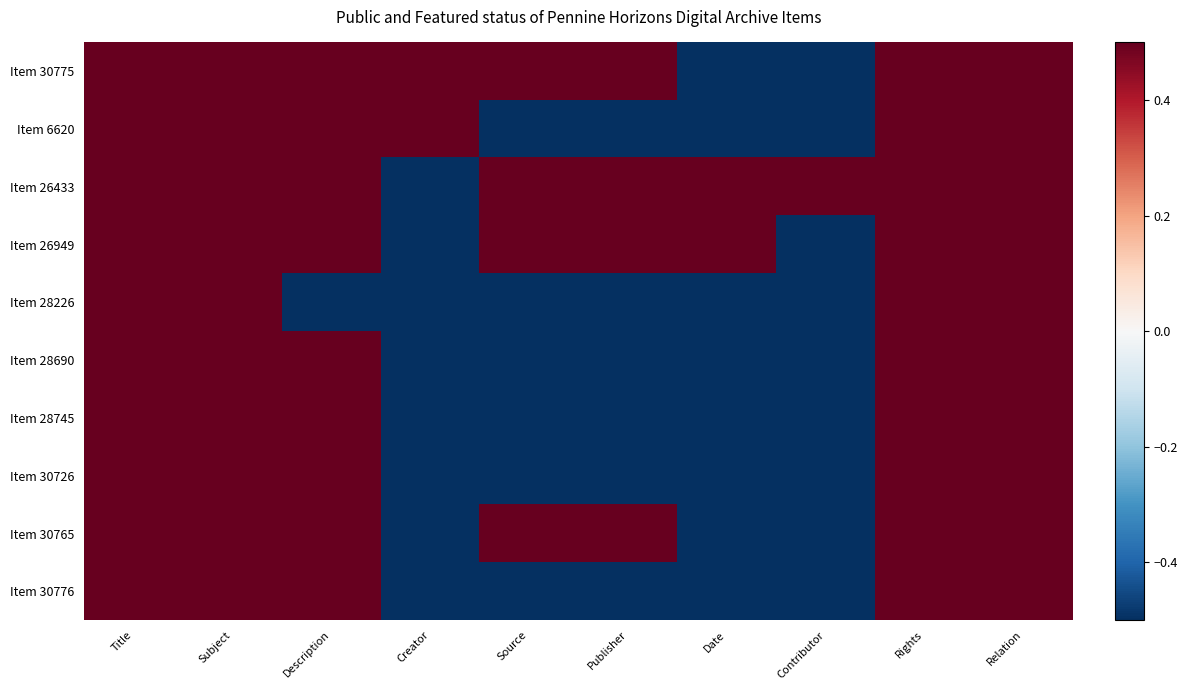

Reading right to left, what are all the values shown in this chart?

Item 30775: Relation=0.5	Rights=0.5	Contributor=-0.5	Date=-0.5	Publisher=0.5	Source=0.5	Creator=0.5	Description=0.5	Subject=0.5	Title=0.5
Item 6620: Relation=0.5	Rights=0.5	Contributor=-0.5	Date=-0.5	Publisher=-0.5	Source=-0.5	Creator=0.5	Description=0.5	Subject=0.5	Title=0.5
Item 26433: Relation=0.5	Rights=0.5	Contributor=0.5	Date=0.5	Publisher=0.5	Source=0.5	Creator=-0.5	Description=0.5	Subject=0.5	Title=0.5
Item 26949: Relation=0.5	Rights=0.5	Contributor=-0.5	Date=0.5	Publisher=0.5	Source=0.5	Creator=-0.5	Description=0.5	Subject=0.5	Title=0.5
Item 28226: Relation=0.5	Rights=0.5	Contributor=-0.5	Date=-0.5	Publisher=-0.5	Source=-0.5	Creator=-0.5	Description=-0.5	Subject=0.5	Title=0.5
Item 28690: Relation=0.5	Rights=0.5	Contributor=-0.5	Date=-0.5	Publisher=-0.5	Source=-0.5	Creator=-0.5	Description=0.5	Subject=0.5	Title=0.5
Item 28745: Relation=0.5	Rights=0.5	Contributor=-0.5	Date=-0.5	Publisher=-0.5	Source=-0.5	Creator=-0.5	Description=0.5	Subject=0.5	Title=0.5
Item 30726: Relation=0.5	Rights=0.5	Contributor=-0.5	Date=-0.5	Publisher=-0.5	Source=-0.5	Creator=-0.5	Description=0.5	Subject=0.5	Title=0.5
Item 30765: Relation=0.5	Rights=0.5	Contributor=-0.5	Date=-0.5	Publisher=0.5	Source=0.5	Creator=-0.5	Description=0.5	Subject=0.5	Title=0.5
Item 30776: Relation=0.5	Rights=0.5	Contributor=-0.5	Date=-0.5	Publisher=-0.5	Source=-0.5	Creator=-0.5	Description=0.5	Subject=0.5	Title=0.5